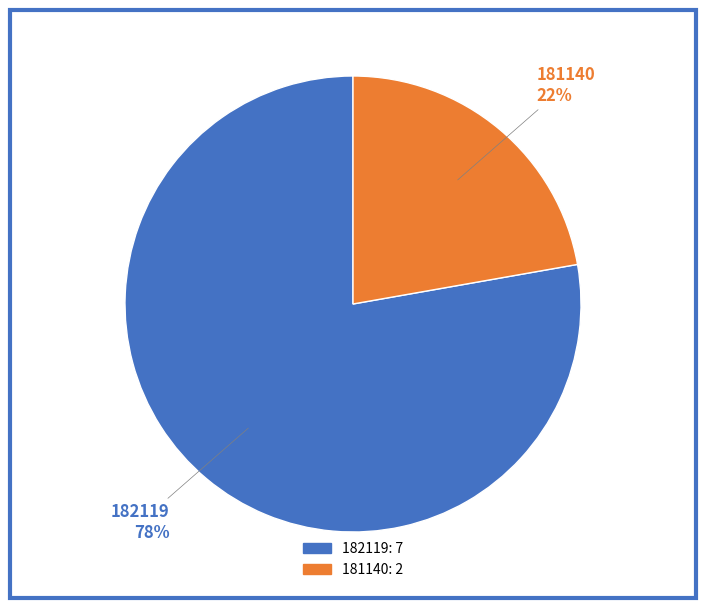

To the nearest percent, what is the difference between the 181140 and 182119 slice percentages?

56%